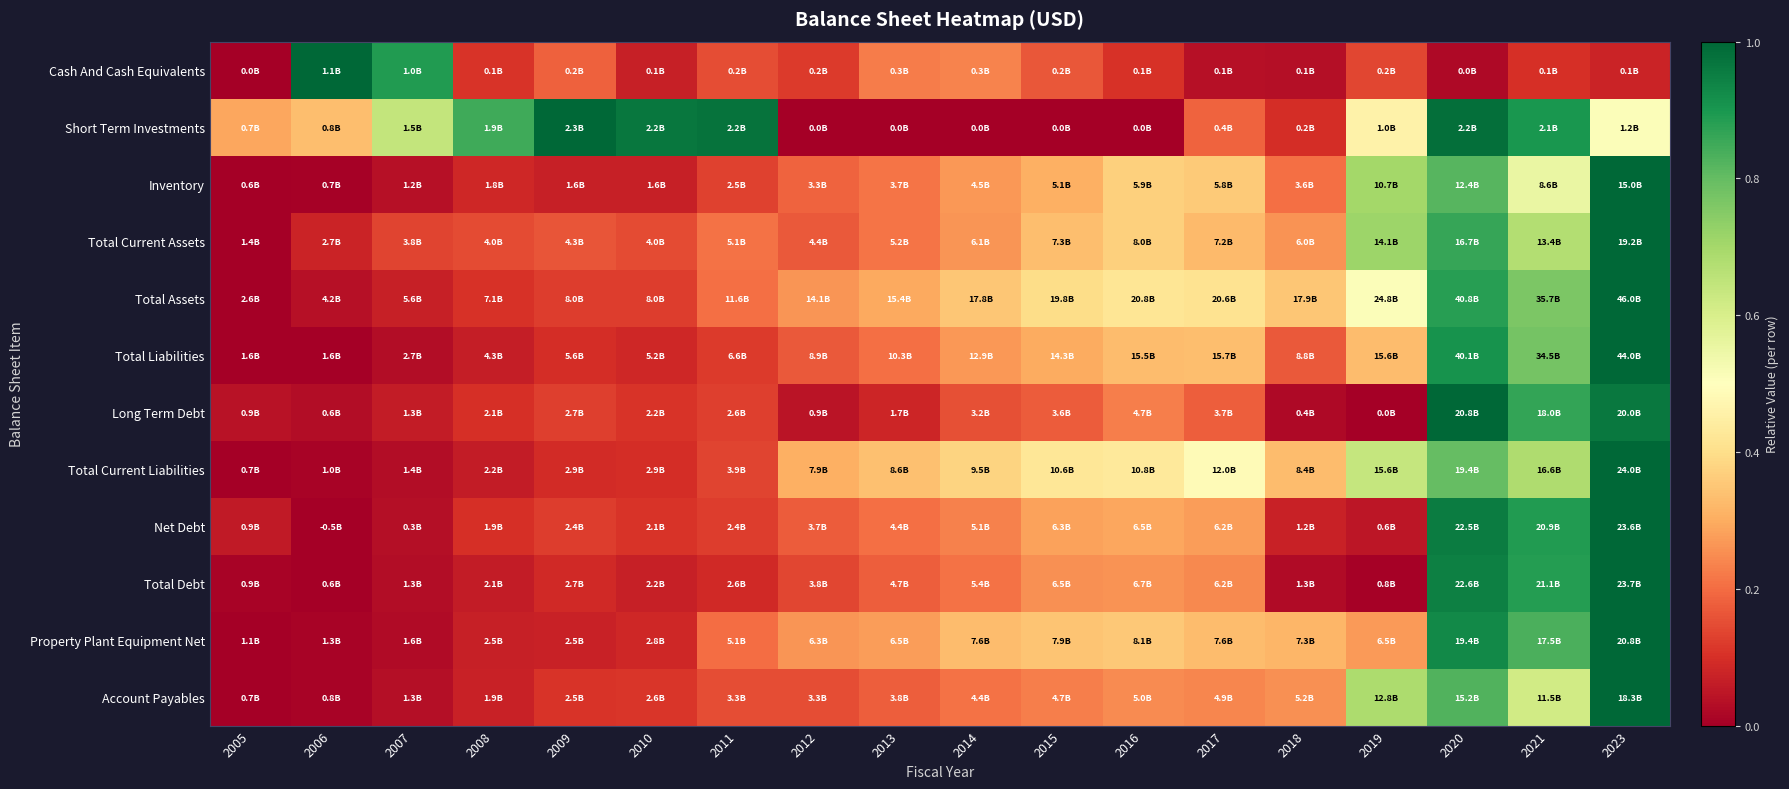

Reading left to right, transcribe all the data shown in this chart.

Cash And Cash Equivalents: 2005=0.0	2006=1.0	2007=0.9	2008=0.1	2009=0.2	2010=0.1	2011=0.1	2012=0.1	2013=0.2	2014=0.2	2015=0.2	2016=0.1	2017=0.0	2018=0.0	2019=0.1	2020=0.0	2021=0.1	2023=0.1
Short Term Investments: 2005=0.3	2006=0.3	2007=0.6	2008=0.8	2009=1.0	2010=1.0	2011=1.0	2012=0.0	2013=0.0	2014=0.0	2015=0.0	2016=0.0	2017=0.2	2018=0.1	2019=0.5	2020=1.0	2021=0.9	2023=0.5
Inventory: 2005=0.0	2006=0.0	2007=0.0	2008=0.1	2009=0.1	2010=0.1	2011=0.1	2012=0.2	2013=0.2	2014=0.3	2015=0.3	2016=0.4	2017=0.4	2018=0.2	2019=0.7	2020=0.8	2021=0.6	2023=1.0
Total Current Assets: 2005=0.0	2006=0.1	2007=0.1	2008=0.1	2009=0.2	2010=0.1	2011=0.2	2012=0.2	2013=0.2	2014=0.3	2015=0.3	2016=0.4	2017=0.3	2018=0.3	2019=0.7	2020=0.9	2021=0.7	2023=1.0
Total Assets: 2005=0.0	2006=0.0	2007=0.1	2008=0.1	2009=0.1	2010=0.1	2011=0.2	2012=0.3	2013=0.3	2014=0.3	2015=0.4	2016=0.4	2017=0.4	2018=0.4	2019=0.5	2020=0.9	2021=0.8	2023=1.0
Total Liabilities: 2005=0.0	2006=0.0	2007=0.0	2008=0.1	2009=0.1	2010=0.1	2011=0.1	2012=0.2	2013=0.2	2014=0.3	2015=0.3	2016=0.3	2017=0.3	2018=0.2	2019=0.3	2020=0.9	2021=0.8	2023=1.0
Long Term Debt: 2005=0.0	2006=0.0	2007=0.1	2008=0.1	2009=0.1	2010=0.1	2011=0.1	2012=0.0	2013=0.1	2014=0.2	2015=0.2	2016=0.2	2017=0.2	2018=0.0	2019=0.0	2020=1.0	2021=0.9	2023=1.0
Total Current Liabilities: 2005=0.0	2006=0.0	2007=0.0	2008=0.1	2009=0.1	2010=0.1	2011=0.1	2012=0.3	2013=0.3	2014=0.4	2015=0.4	2016=0.4	2017=0.5	2018=0.3	2019=0.6	2020=0.8	2021=0.7	2023=1.0
Net Debt: 2005=0.1	2006=0.0	2007=0.0	2008=0.1	2009=0.1	2010=0.1	2011=0.1	2012=0.2	2013=0.2	2014=0.2	2015=0.3	2016=0.3	2017=0.3	2018=0.1	2019=0.0	2020=1.0	2021=0.9	2023=1.0
Total Debt: 2005=0.0	2006=0.0	2007=0.0	2008=0.1	2009=0.1	2010=0.1	2011=0.1	2012=0.1	2013=0.2	2014=0.2	2015=0.3	2016=0.3	2017=0.2	2018=0.0	2019=0.0	2020=0.9	2021=0.9	2023=1.0
Property Plant Equipment Net: 2005=0.0	2006=0.0	2007=0.0	2008=0.1	2009=0.1	2010=0.1	2011=0.2	2012=0.3	2013=0.3	2014=0.3	2015=0.3	2016=0.4	2017=0.3	2018=0.3	2019=0.3	2020=0.9	2021=0.8	2023=1.0
Account Payables: 2005=0.0	2006=0.0	2007=0.0	2008=0.1	2009=0.1	2010=0.1	2011=0.2	2012=0.2	2013=0.2	2014=0.2	2015=0.2	2016=0.2	2017=0.2	2018=0.3	2019=0.7	2020=0.8	2021=0.6	2023=1.0